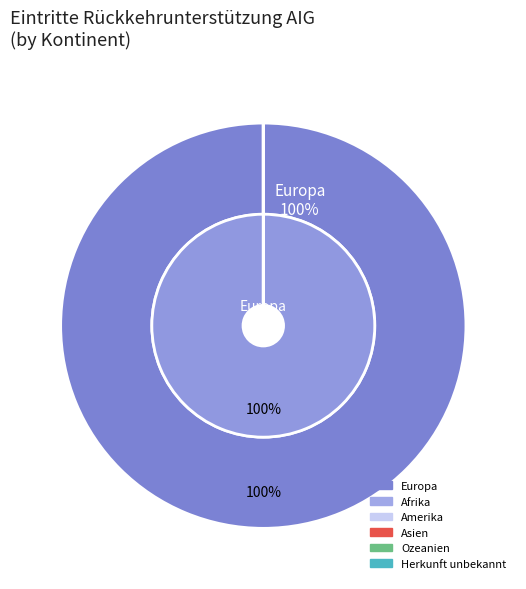

How many segments does this pie chart have?

8